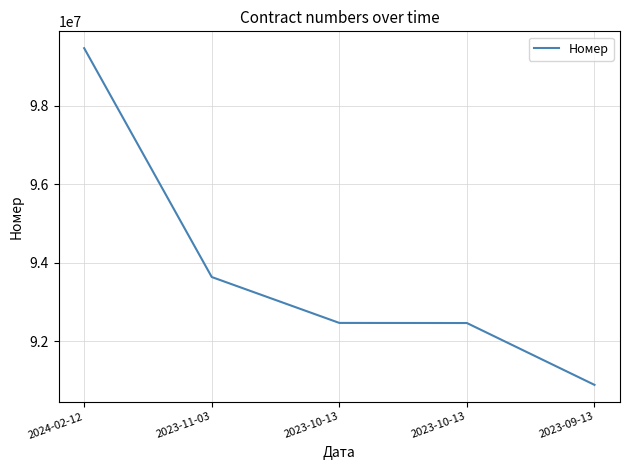

Which label corresponds to the smallest value in the chart?

2023-09-13